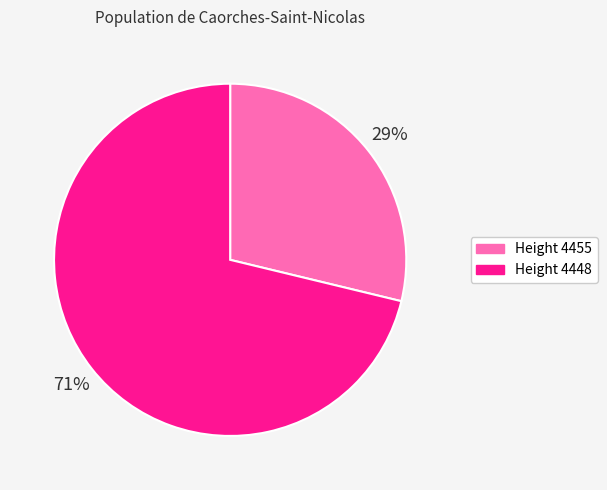

What is the largest slice in the pie chart?

Height 4448